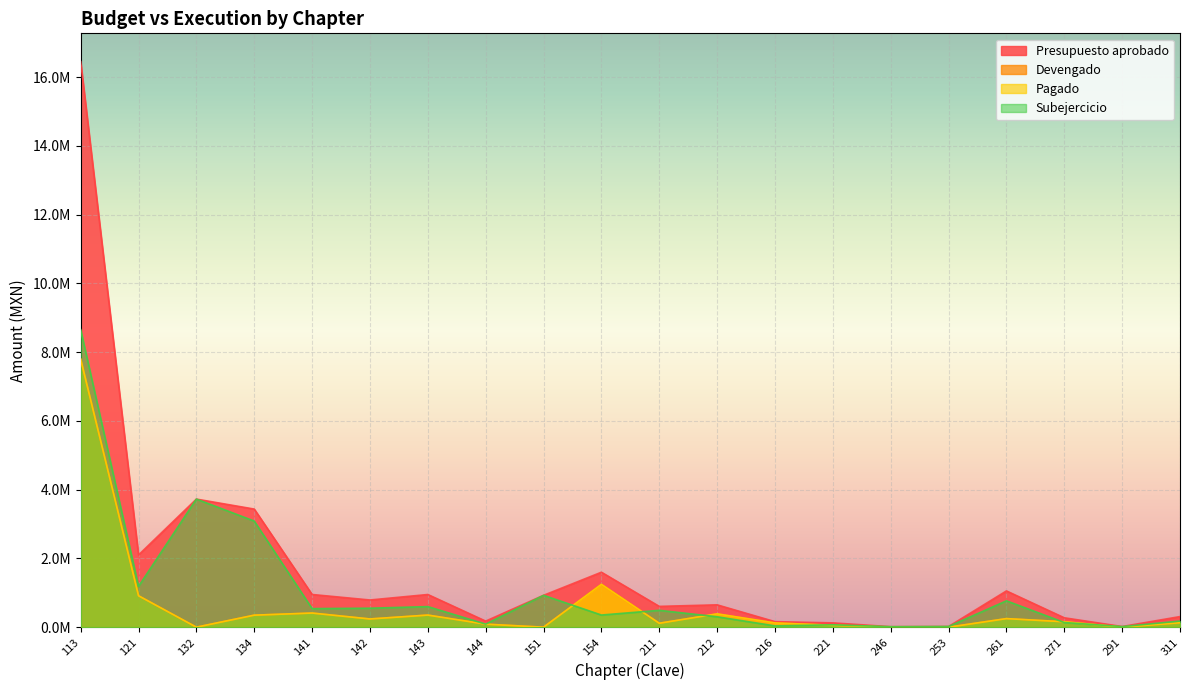

What value does the Devengado series have at 291?

1602.6